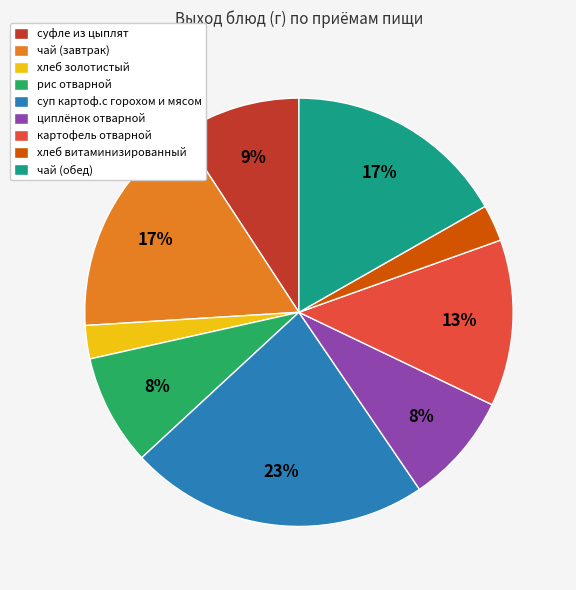

Which has a higher value, циплёнок отварной or чай (завтрак)?

чай (завтрак)